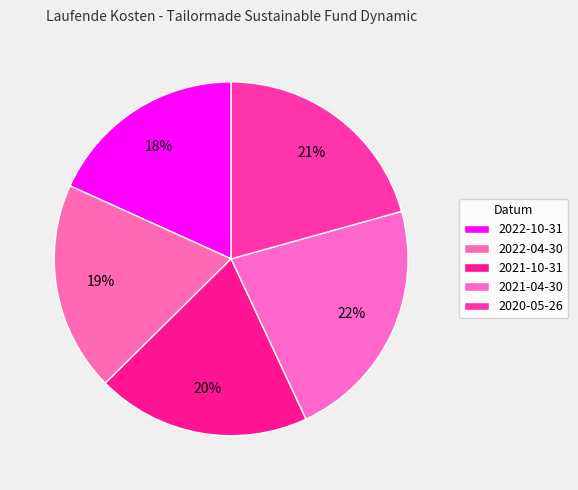

Count the number of slices in the pie.

5